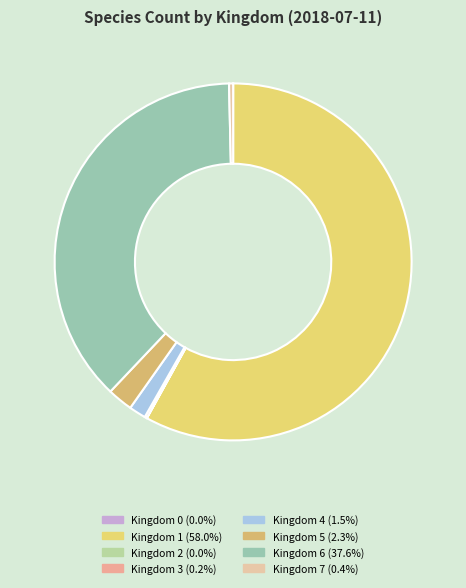

How many segments does this pie chart have?

8